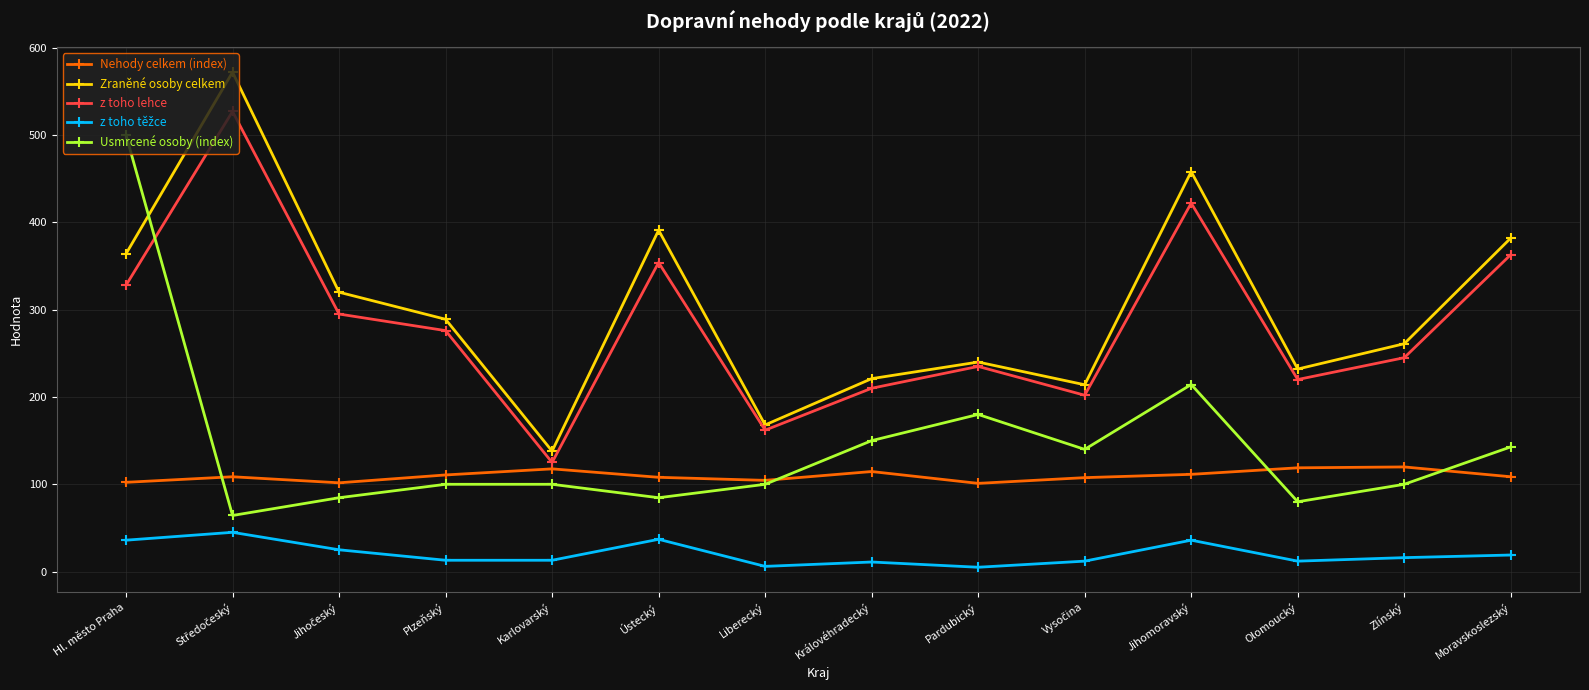

True or false: z toho lehce and Usmrcené osoby (index) cross at least once.

True